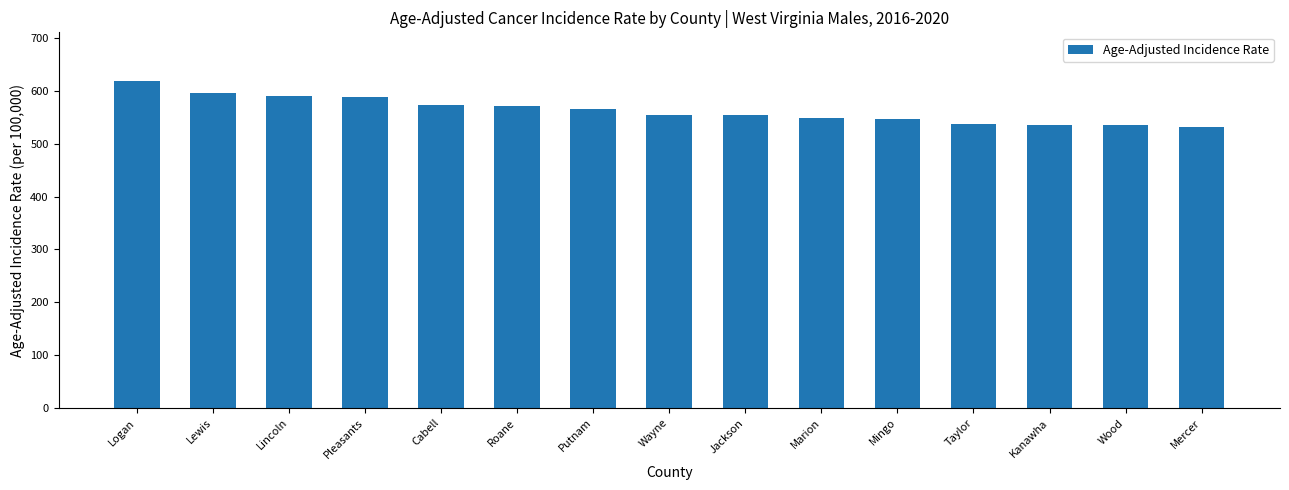

Is it true that the value at Cabell is 574.1?

True